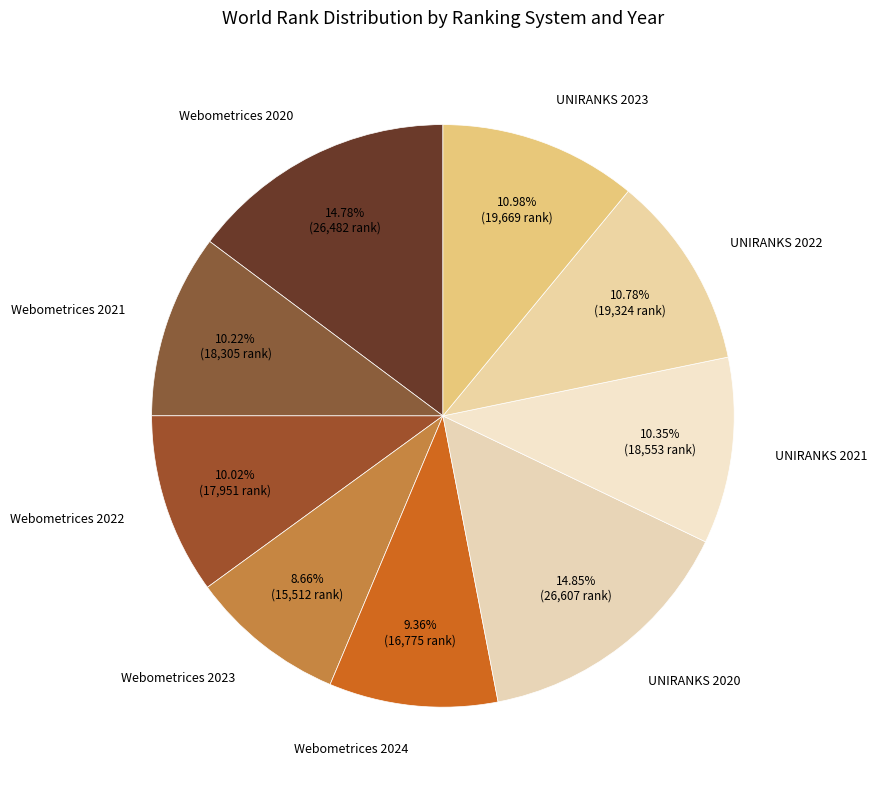

What percentage is the Webometrices 2020 slice, to the nearest percent?

15%